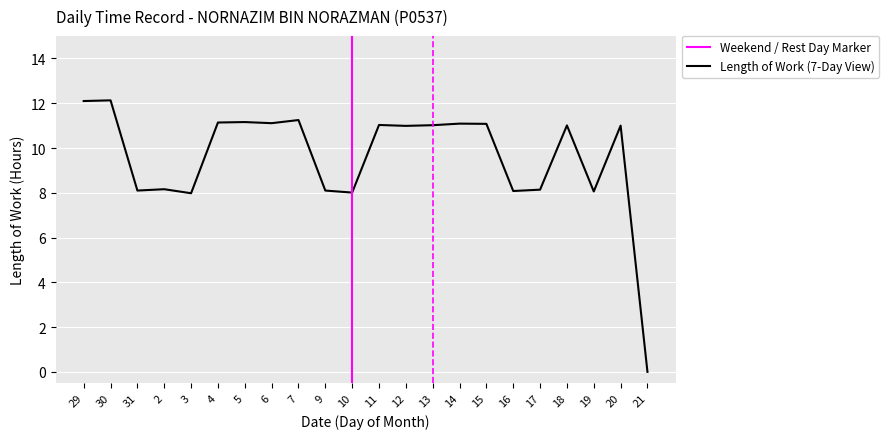

True or false: the data has more than 0 interior local peaks.

True